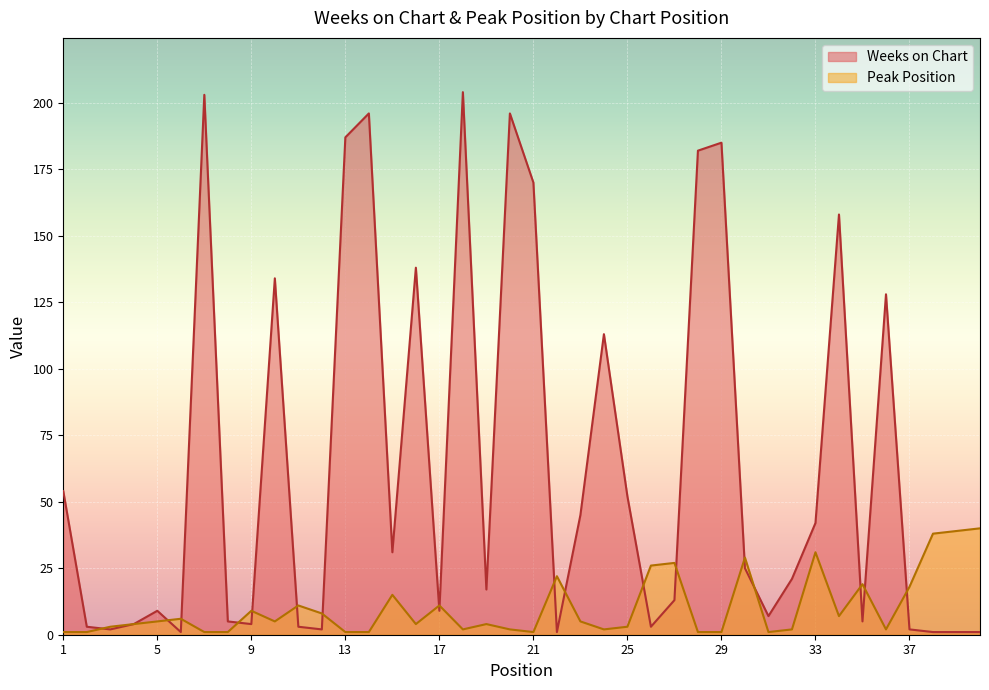

What is the spread (max minus min) of values at 15?

16